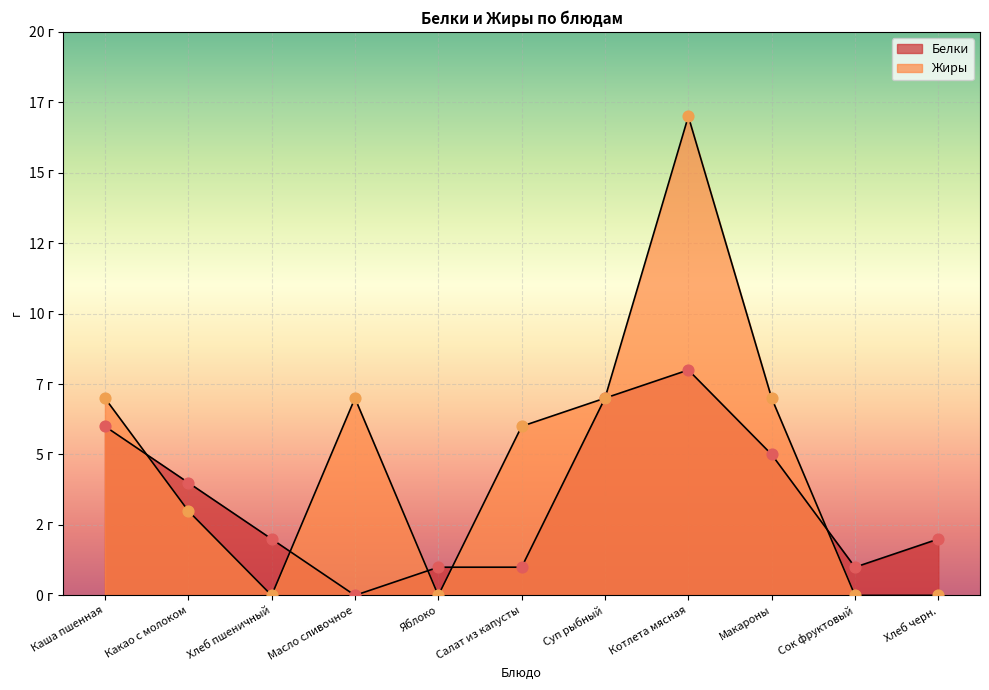

Which series has the largest total across all categories?

Жиры